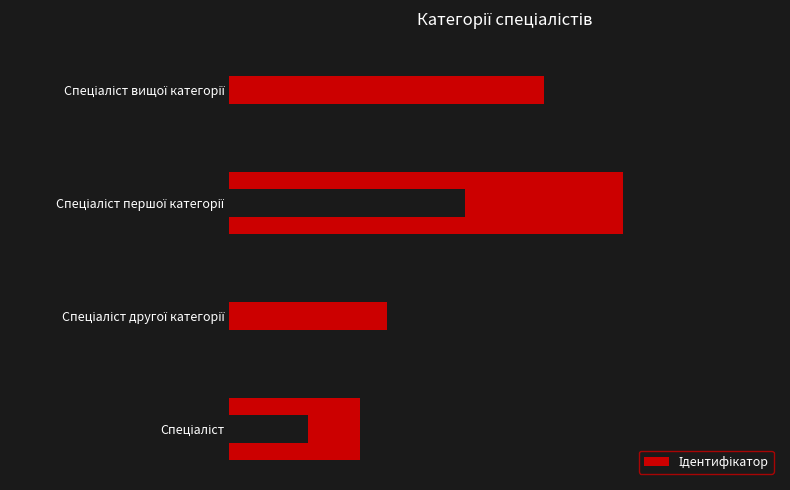

How many data points does each series have?

4